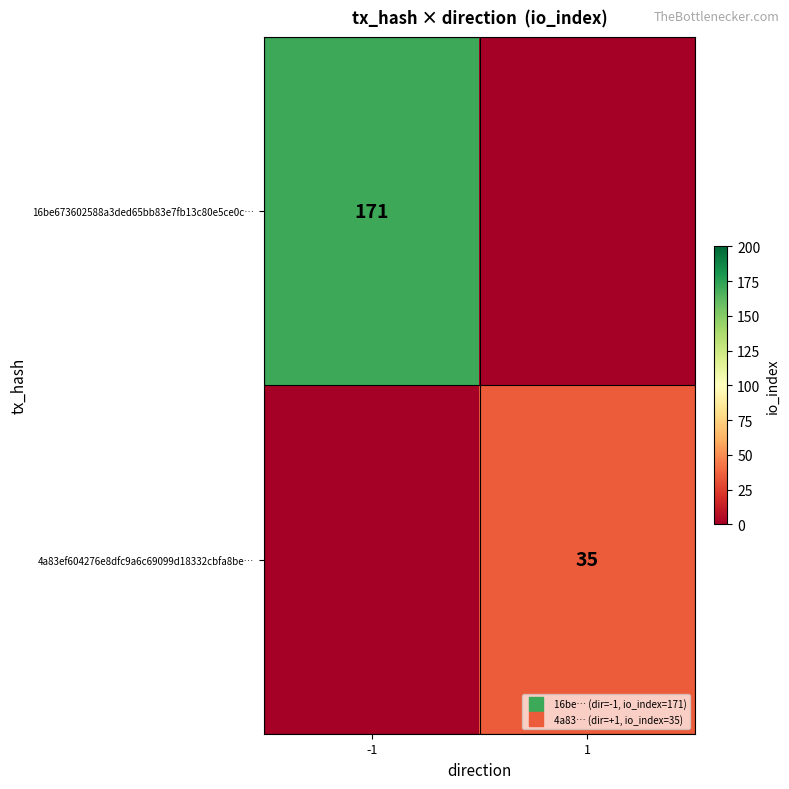

What is the difference between the maximum and minimum values in the 4a83ef604276e8dfc9a6c69099d18332cbfa8be… series?

35